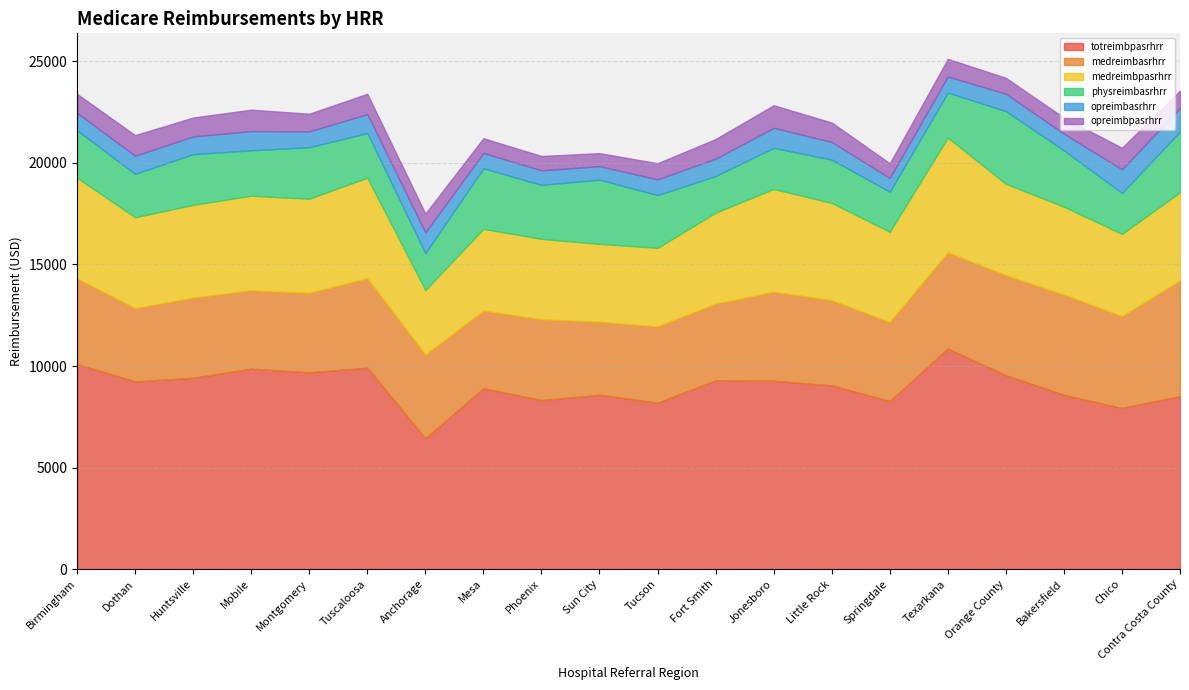

At which label does opreimbpasrhrr reach its minimum?

Sun City